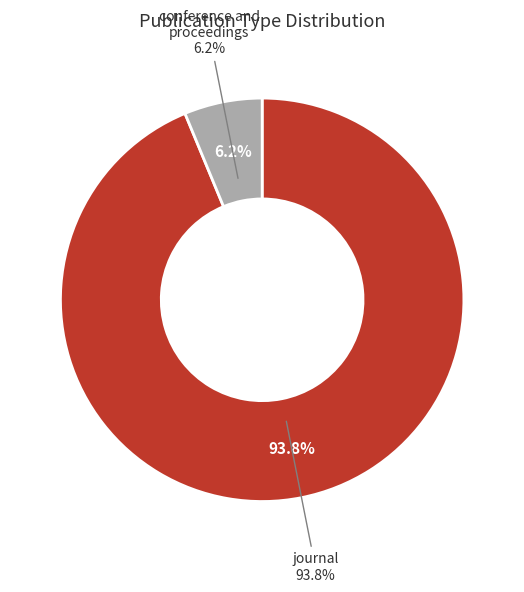

To the nearest percent, what portion does journal represent?

94%